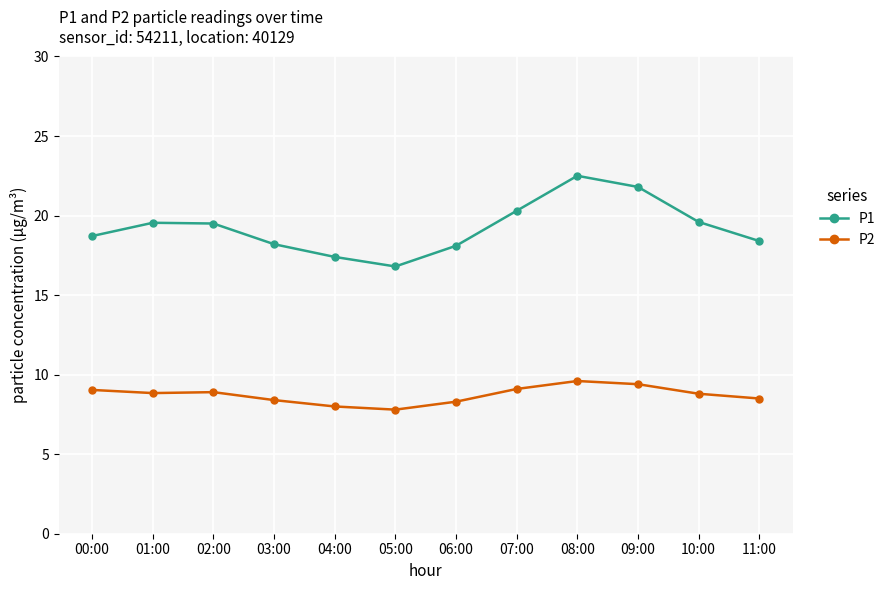

True or false: P2 has a value of 8.5 at 11:00.

True